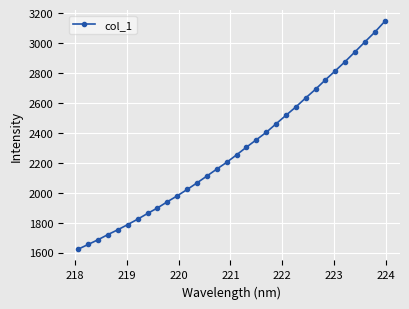

Count the number of values greater than 2252.

16